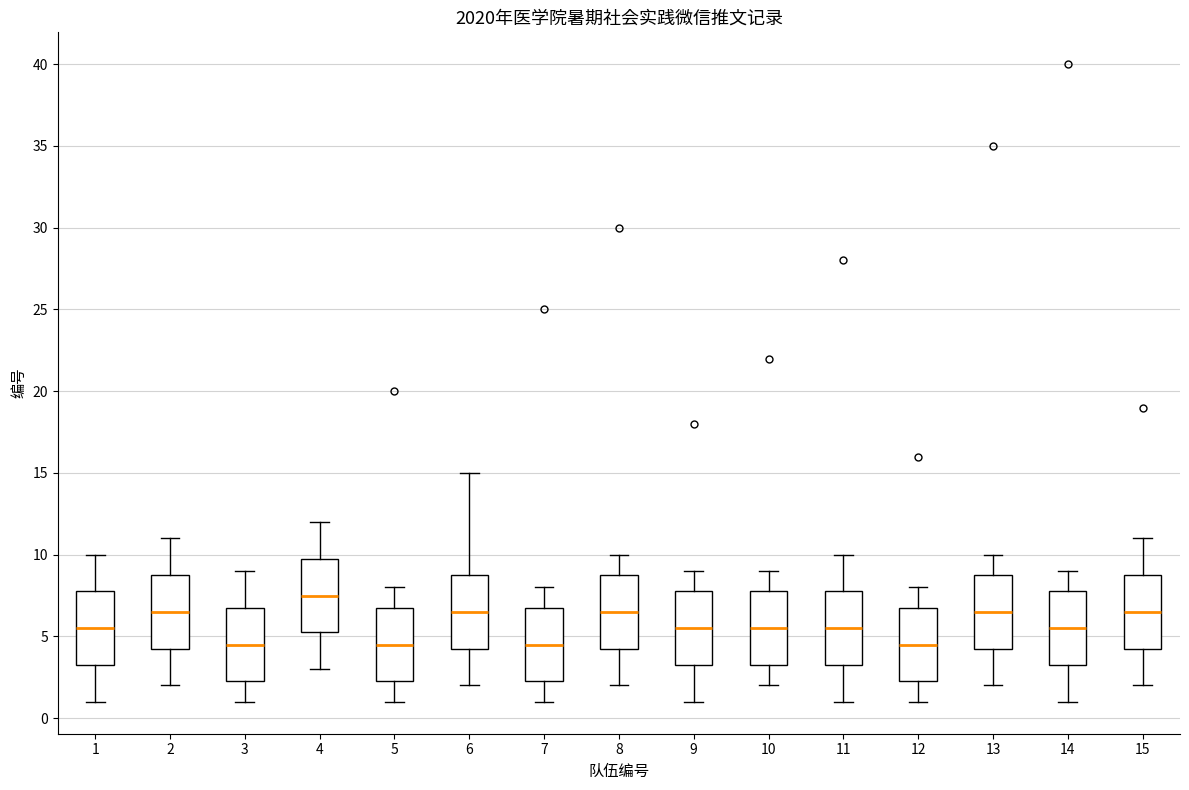

Reading left to right, read every box against the y-axis: the position of its median line, the range the box covers, and the ends of its whiskers. The values are not printed on the chart, so give them approximately, as read against the axis.

1: median 5.5, box 3.5 to 8.0, whiskers 1.0 to 10.0
2: median 6.5, box 4.5 to 9.0, whiskers 2.0 to 11.0
3: median 4.5, box 2.5 to 7.0, whiskers 1.0 to 9.0
4: median 7.5, box 5.5 to 10.0, whiskers 3.0 to 12.0
5: median 4.5, box 2.5 to 7.0, whiskers 1.0 to 8.0
6: median 6.5, box 4.5 to 9.0, whiskers 2.0 to 15.0
7: median 4.5, box 2.5 to 7.0, whiskers 1.0 to 8.0
8: median 6.5, box 4.5 to 9.0, whiskers 2.0 to 10.0
9: median 5.5, box 3.5 to 8.0, whiskers 1.0 to 9.0
10: median 5.5, box 3.5 to 8.0, whiskers 2.0 to 9.0
11: median 5.5, box 3.5 to 8.0, whiskers 1.0 to 10.0
12: median 4.5, box 2.5 to 7.0, whiskers 1.0 to 8.0
13: median 6.5, box 4.5 to 9.0, whiskers 2.0 to 10.0
14: median 5.5, box 3.5 to 8.0, whiskers 1.0 to 9.0
15: median 6.5, box 4.5 to 9.0, whiskers 2.0 to 11.0